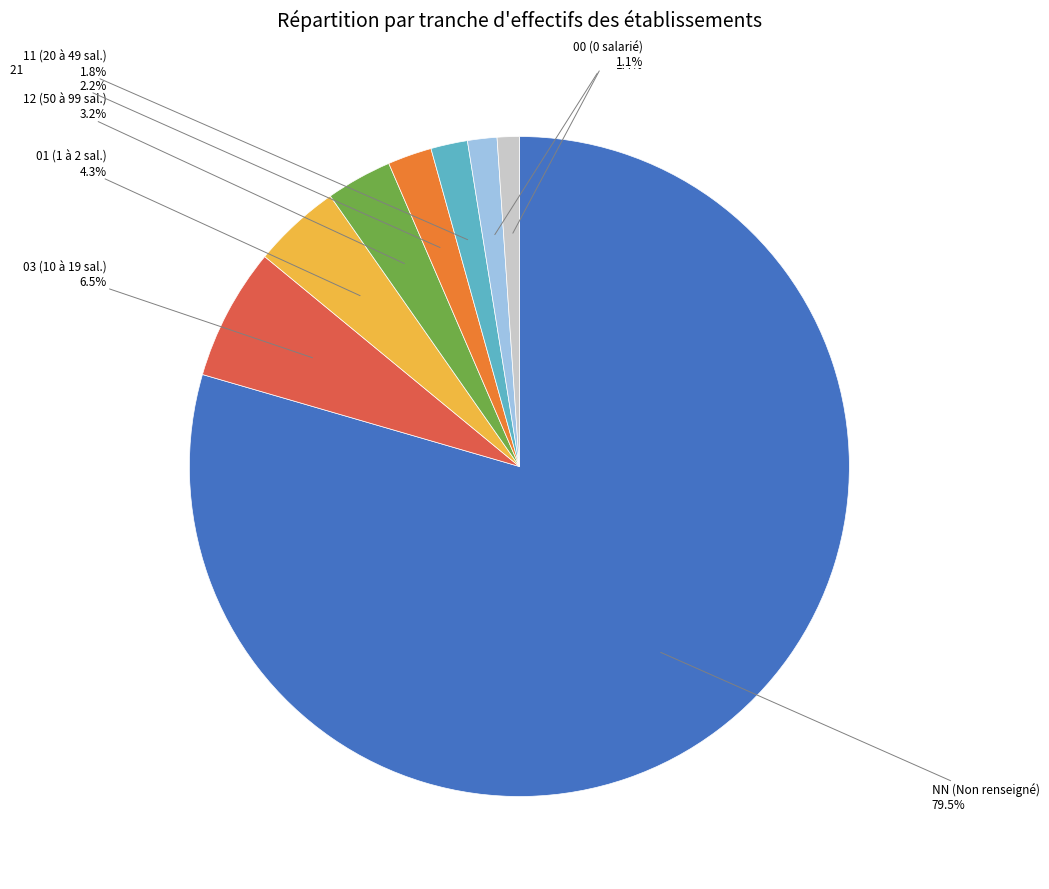

Is there any slice that represents more than half of the pie?

Yes